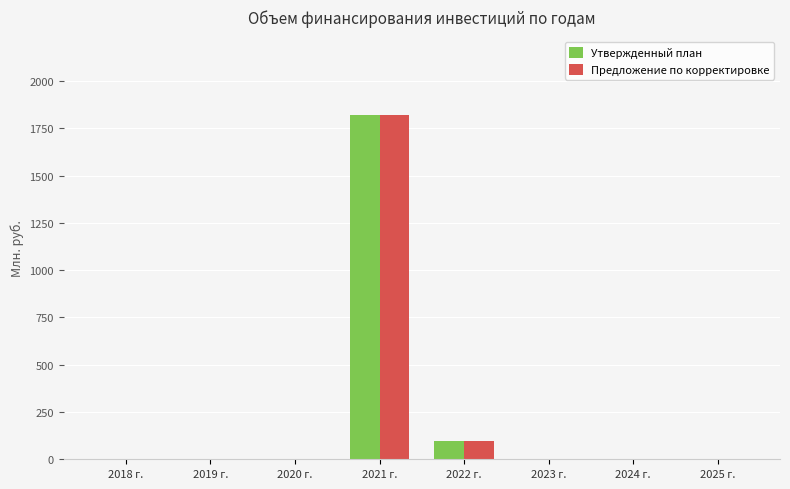

How many values in the Предложение по корректировке series exceed 0?

2